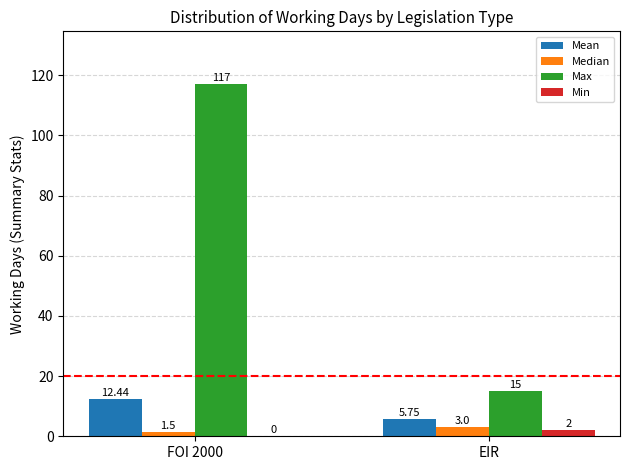

Which series has the largest total across all categories?

Max